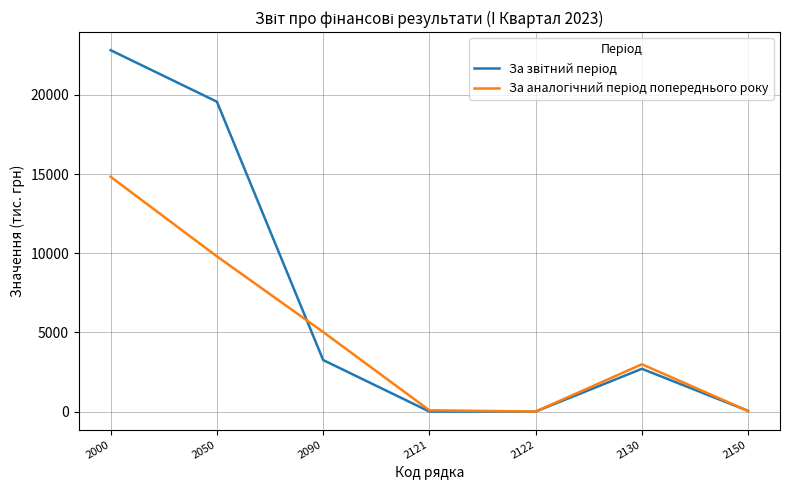

What is the total value across all series at 2090?

8280